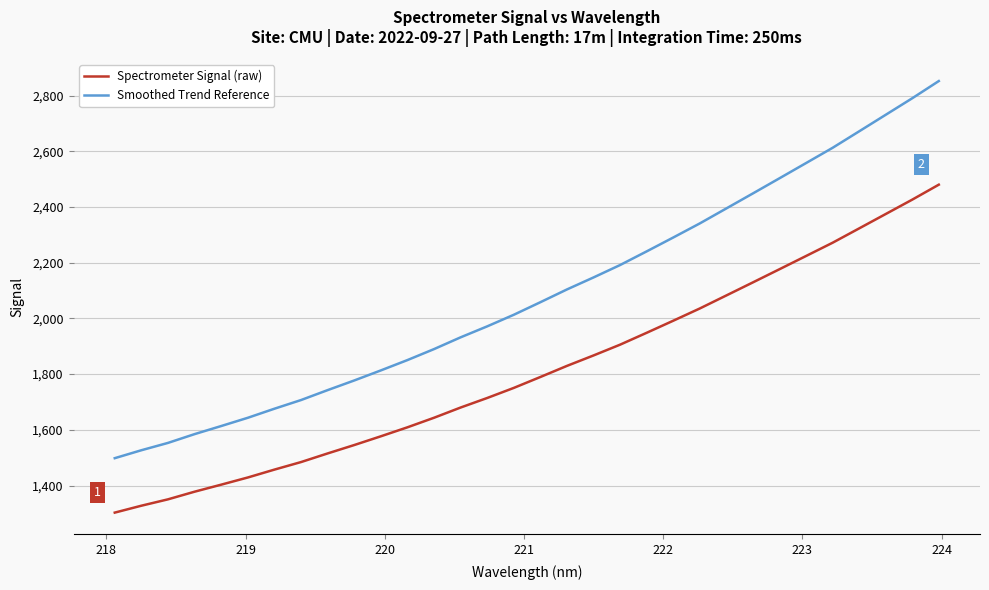

Which series has the largest range (max minus min)?

Smoothed Trend Reference